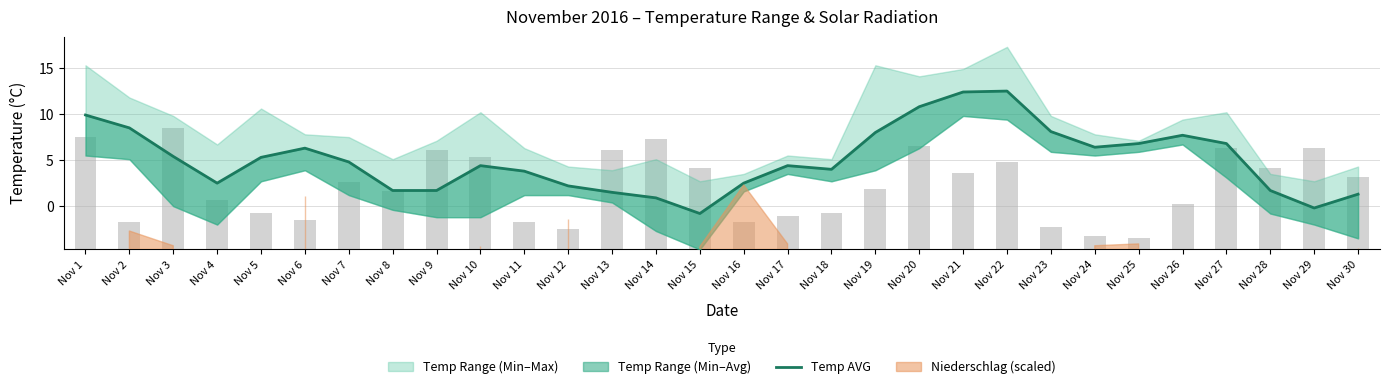

Does the chart contain any negative values?

Yes